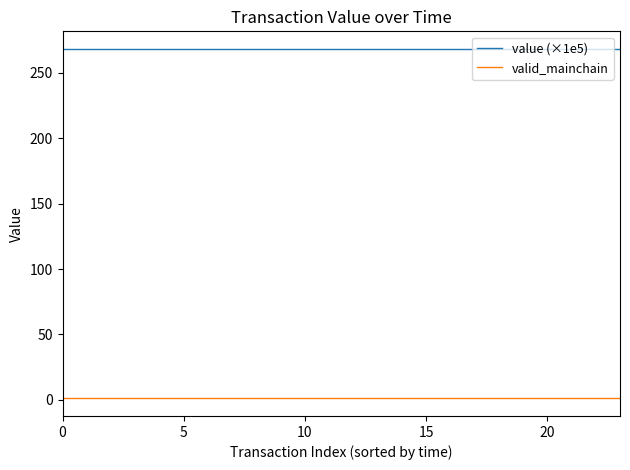

Rank the series by their maximum value, from lowest to highest.

valid_mainchain, value (×1e5)